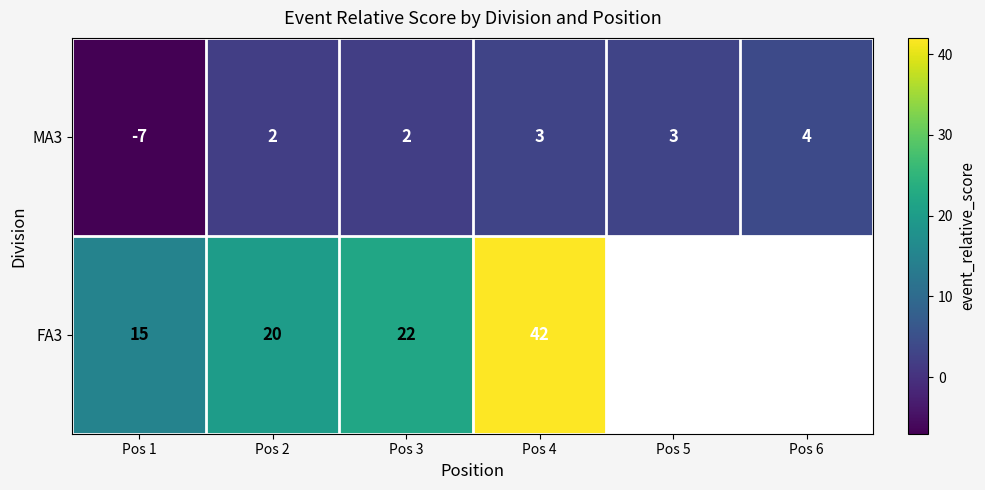

Read the MA3 value at Pos 4.

3